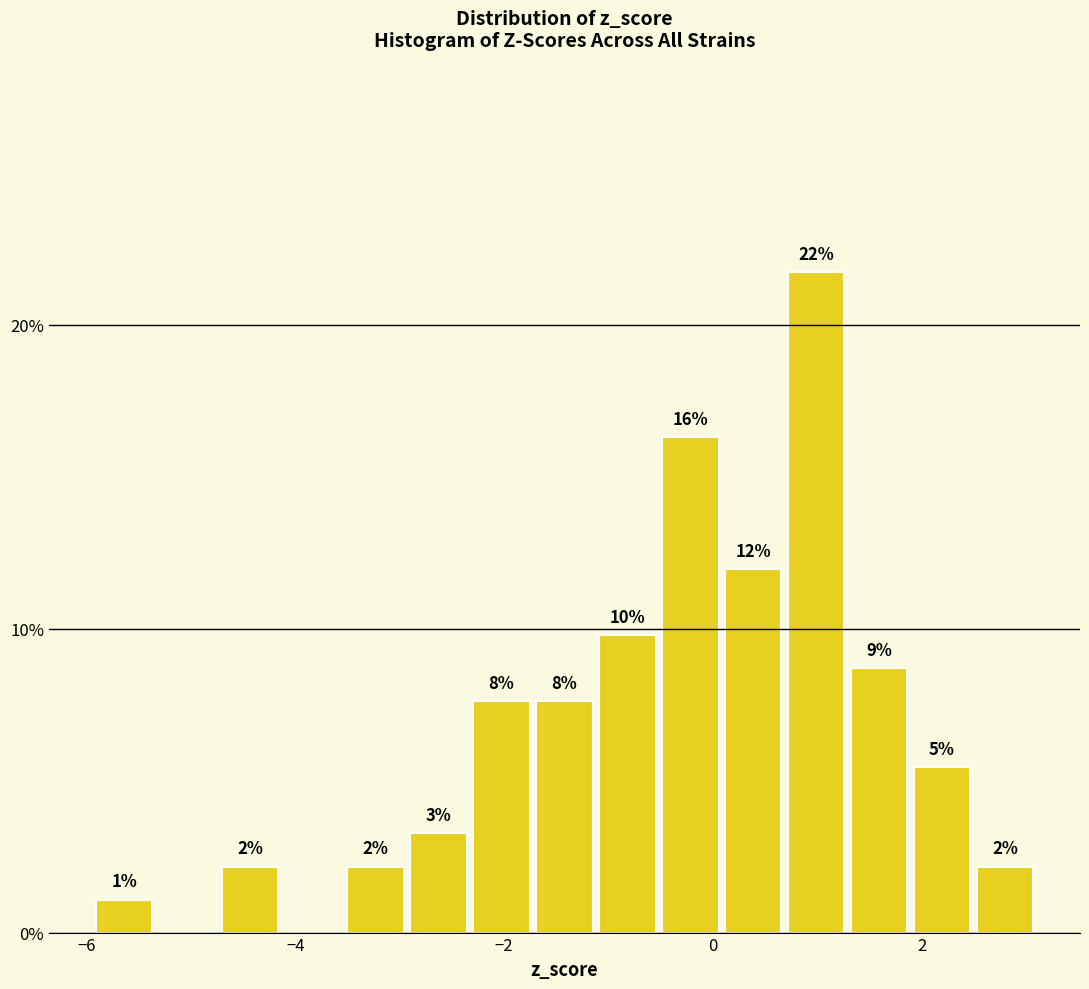

Read against the x-axis, roughly where is the centre of the tallest bar?

1.0